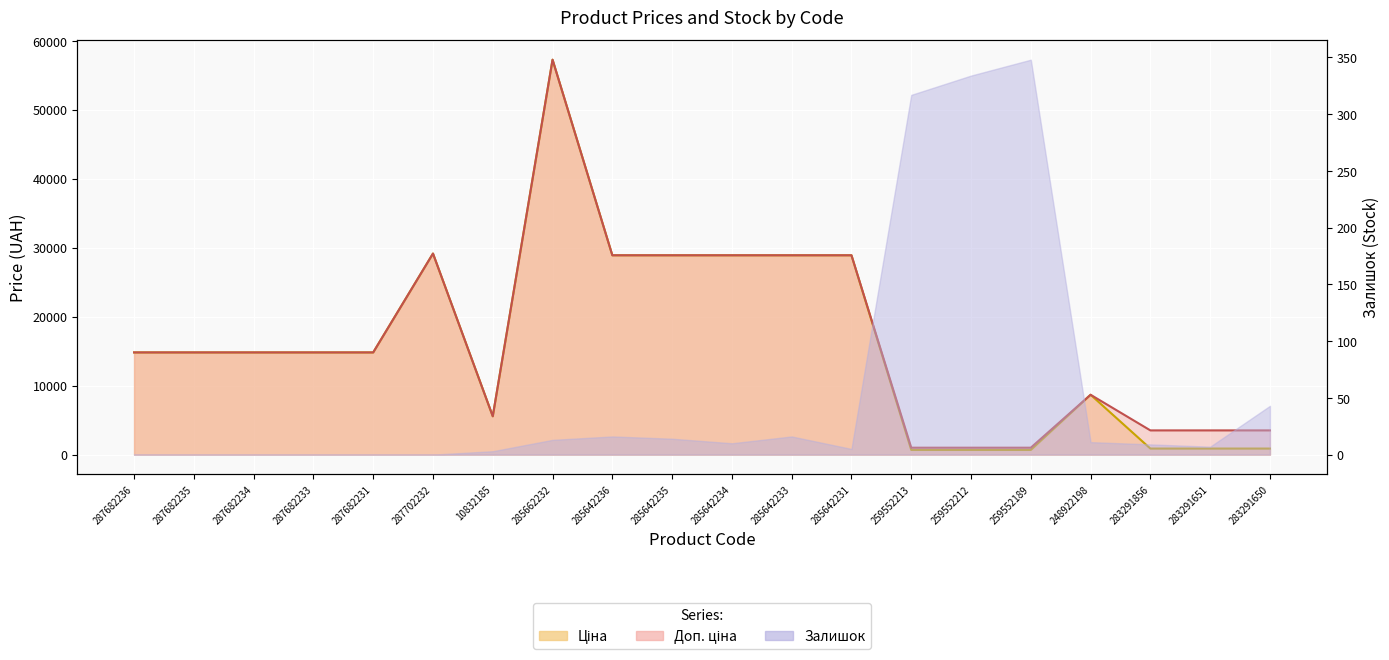

What is the sum of all Ціна values?

323919.9